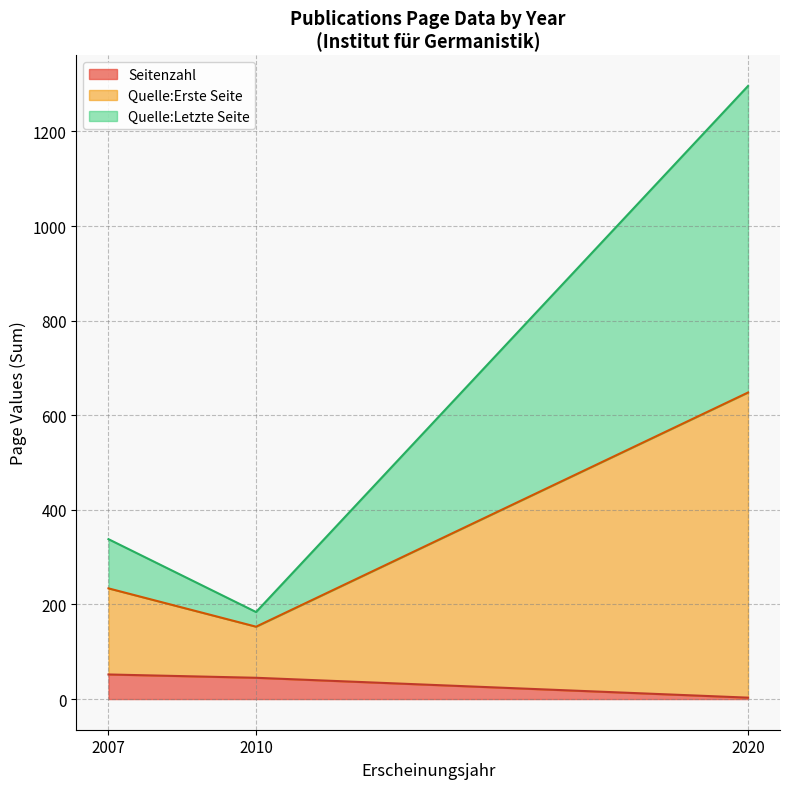

Is it true that Seitenzahl equals 45 at 2010?

True